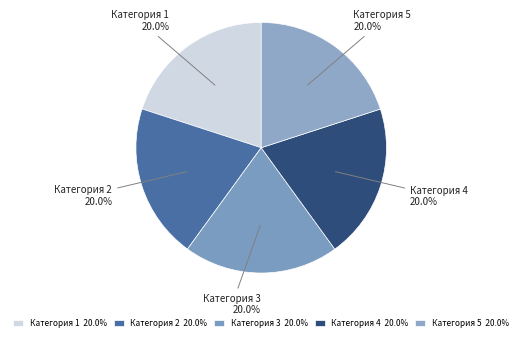

Is it true that Категория 3 is 7% of the pie?

False